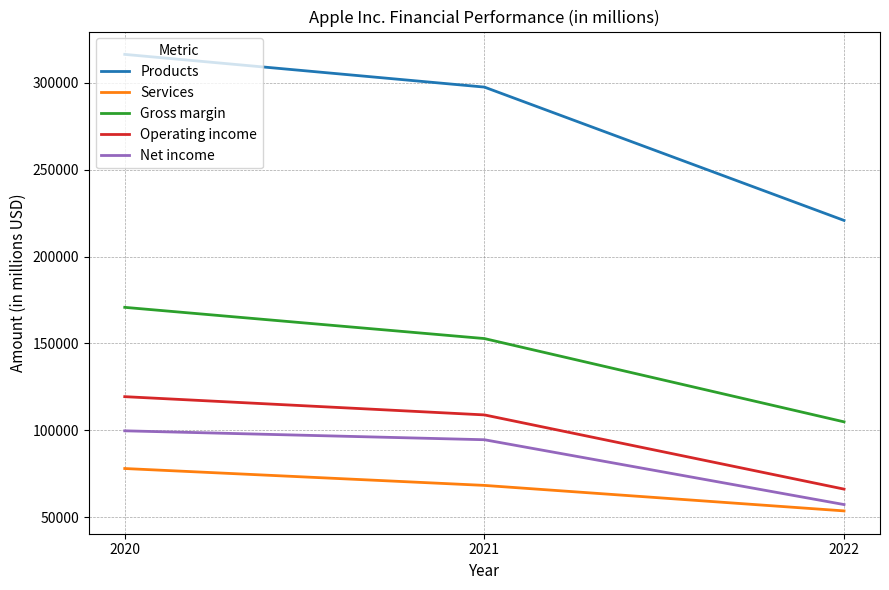

Which series has the largest total across all categories?

Products